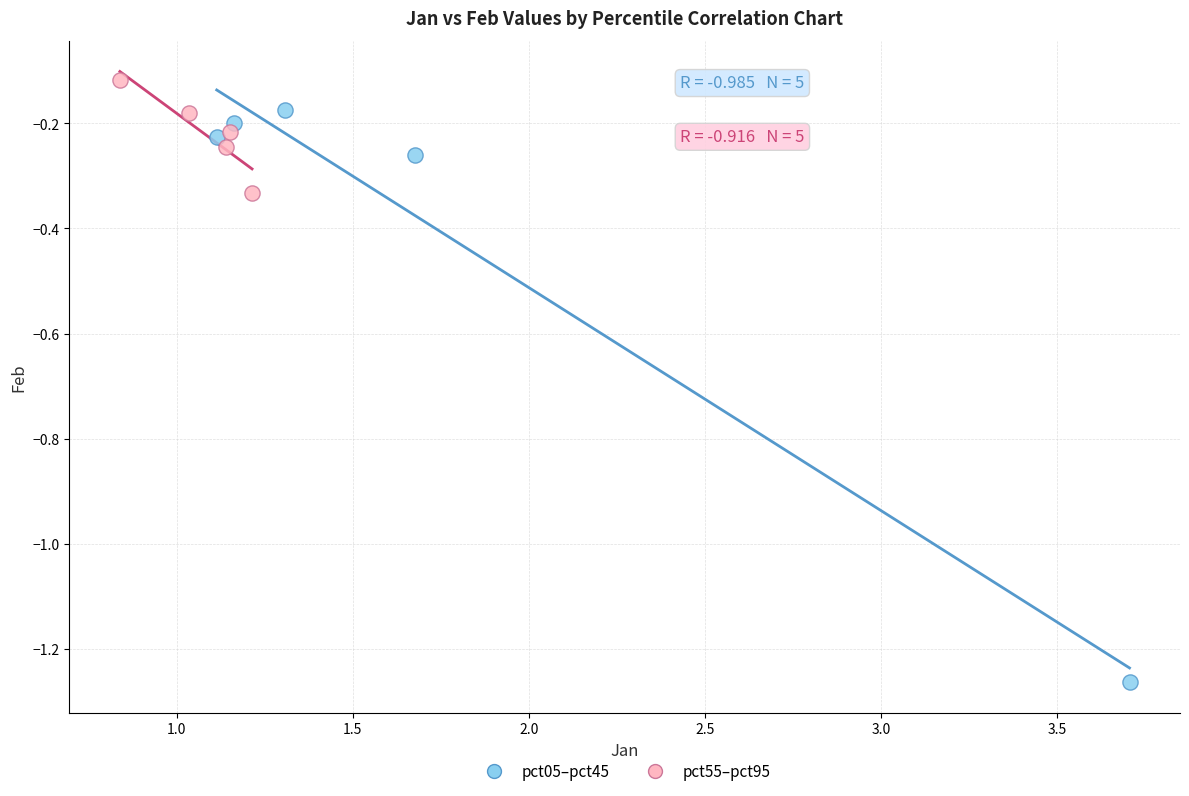

Which series contains the highest Y value?

pct55–pct95